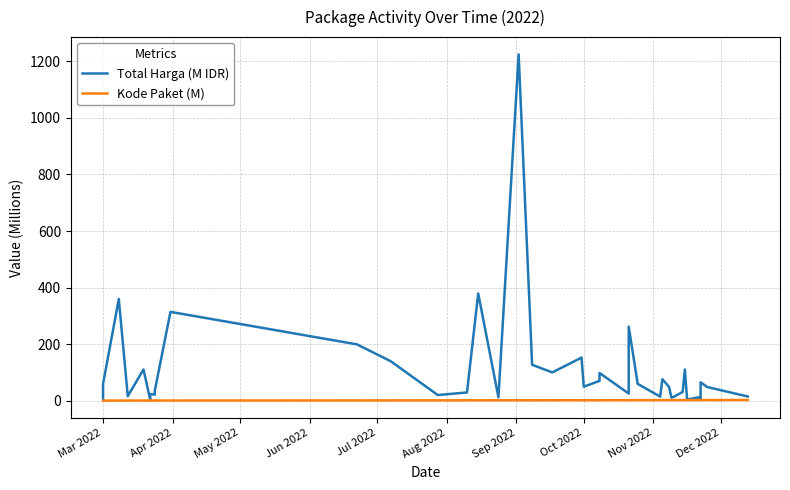

Count the number of categories in the chart.

40